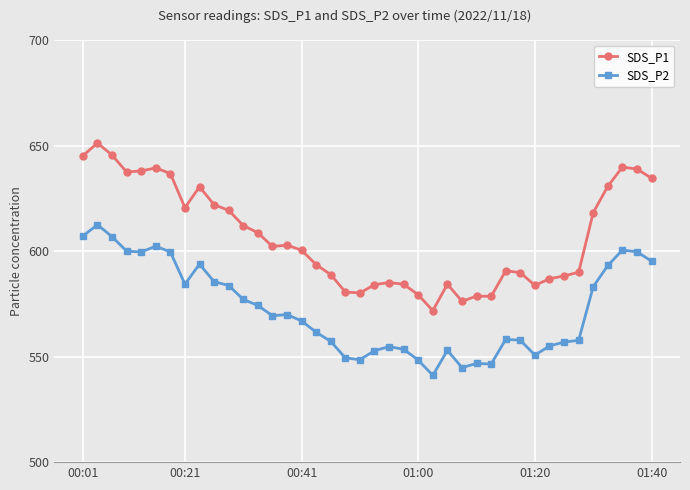

What is the value of the SDS_P2 point at the 34th from the left?

556.9